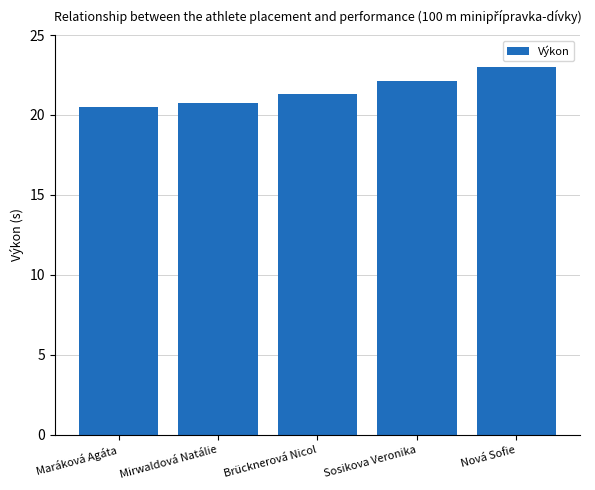

List the labels in order of value, largest first.

Nová Sofie, Sosikova Veronika, Brücknerová Nicol, Mirwaldová Natálie, Maráková Agáta